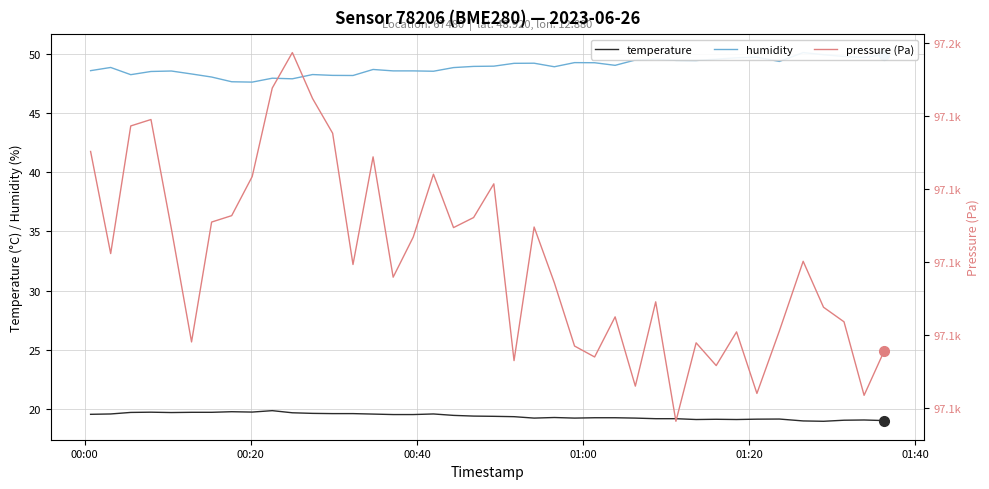

True or false: temperature and humidity intersect in this chart.

False